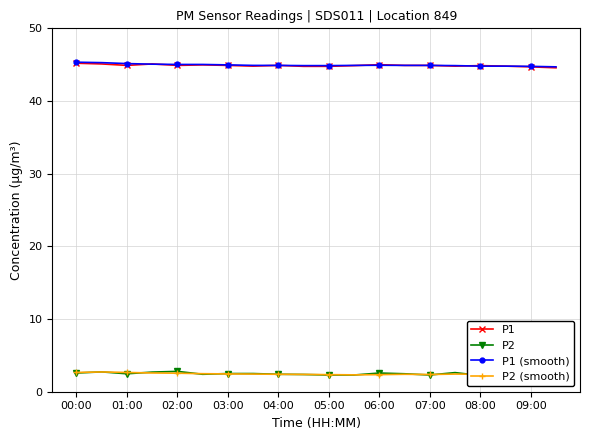

How many lines are shown in the chart?

4